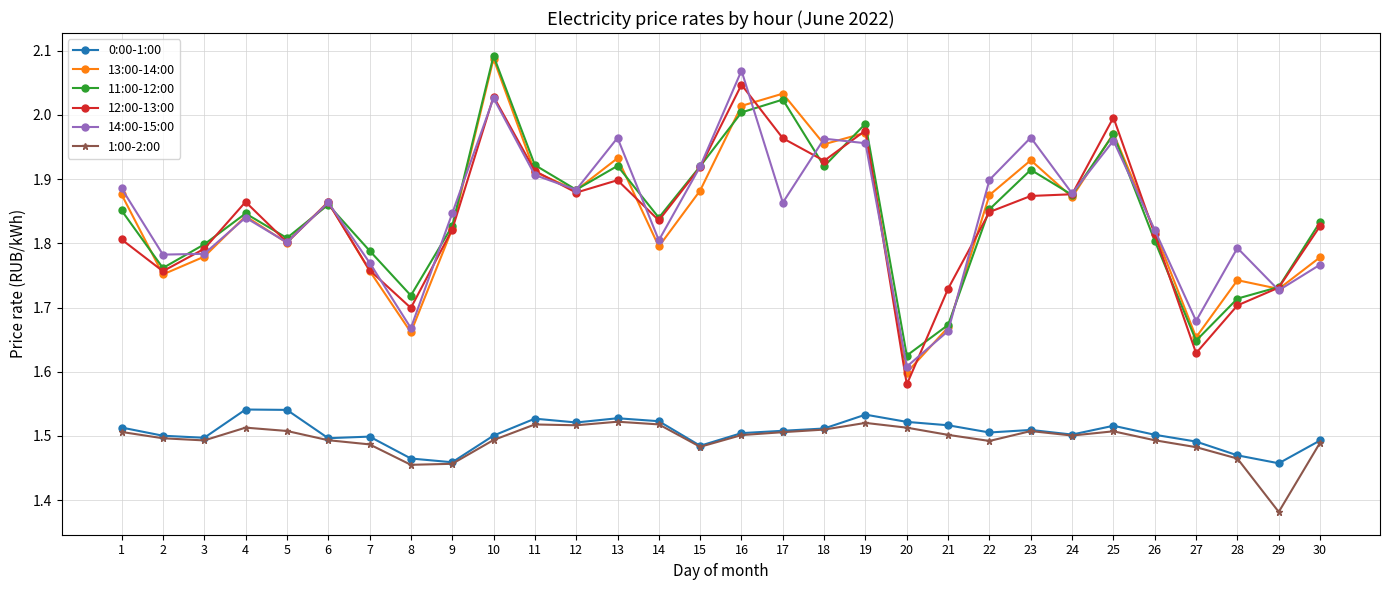

True or false: 11:00-12:00 has a value of 2.3 at 21.

False